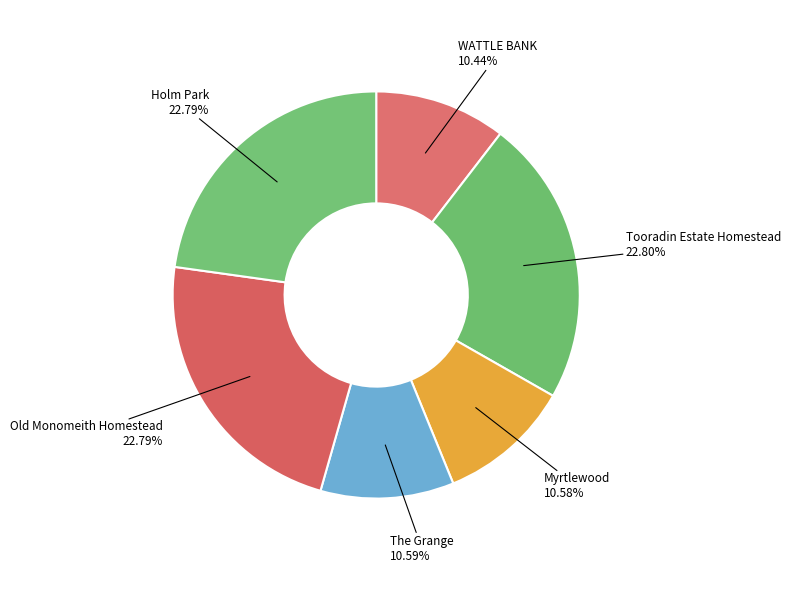

How many slices are in this pie chart?

6